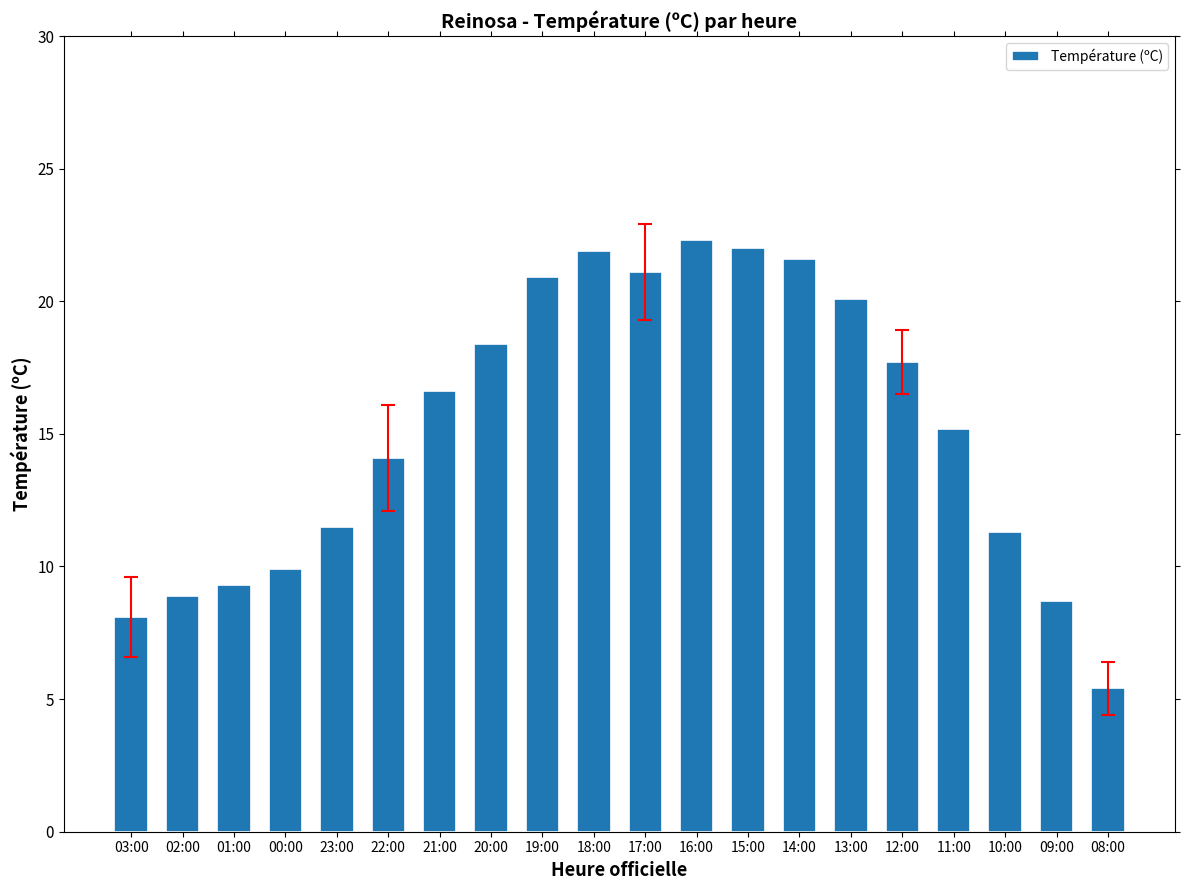

At which label is the value closest to 13?

22:00